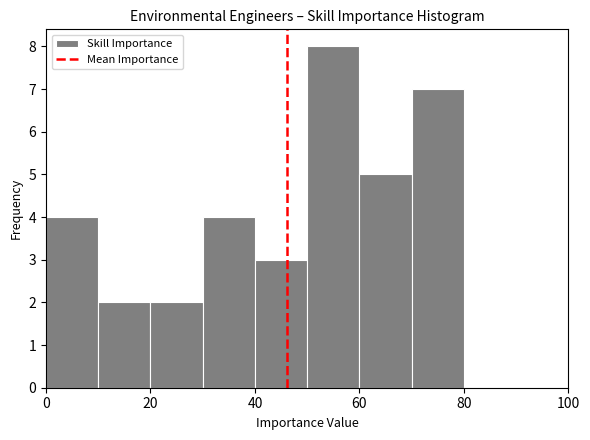

Reading left to right, transcribe this chart: for each bar, give the range it covers on the x-axis and its height. The values are not printed on the chart, so give them approximately, as read against the axis.

0 to 10: 4
10 to 20: 2
20 to 30: 2
30 to 40: 4
40 to 50: 3
50 to 60: 8
60 to 70: 5
70 to 80: 7
80 to 90: 0
90 to 100: 0